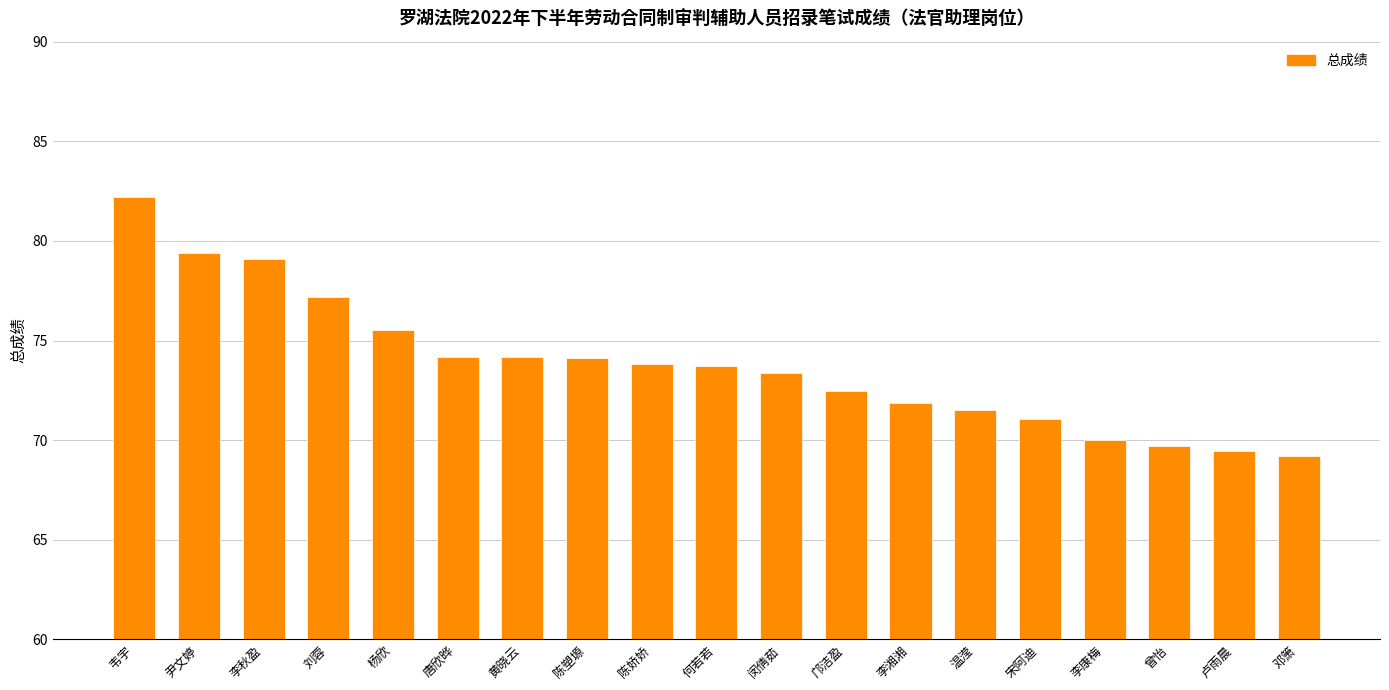

Are the bars grouped side by side (vs. stacked)?

No